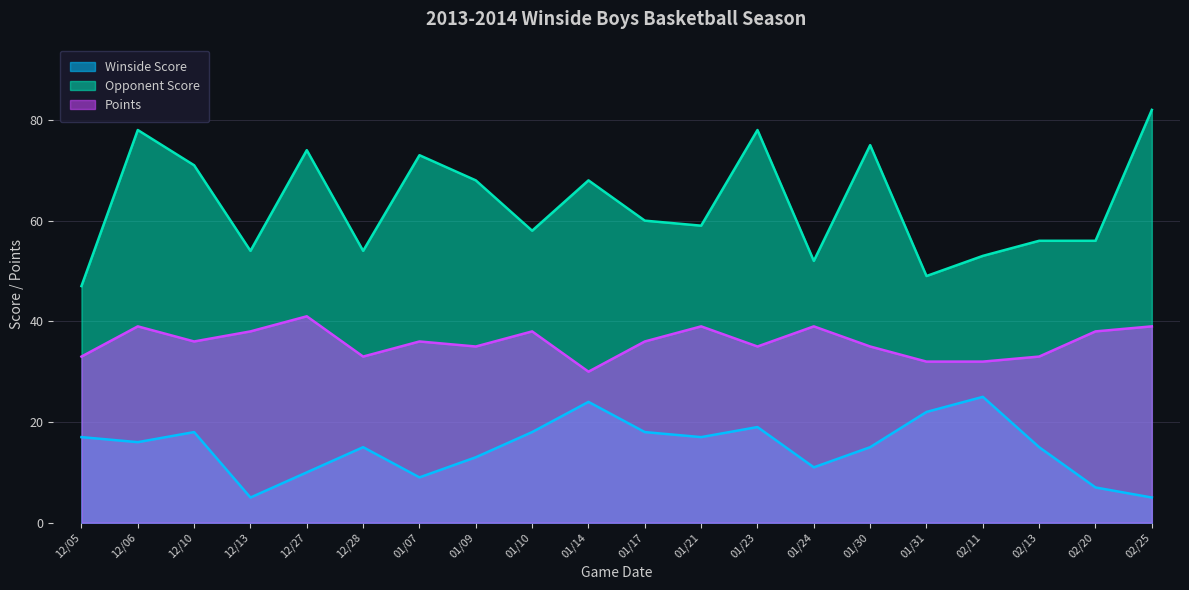

At 02/25, list the series in order from smallest to largest.

Winside Score, Points, Opponent Score